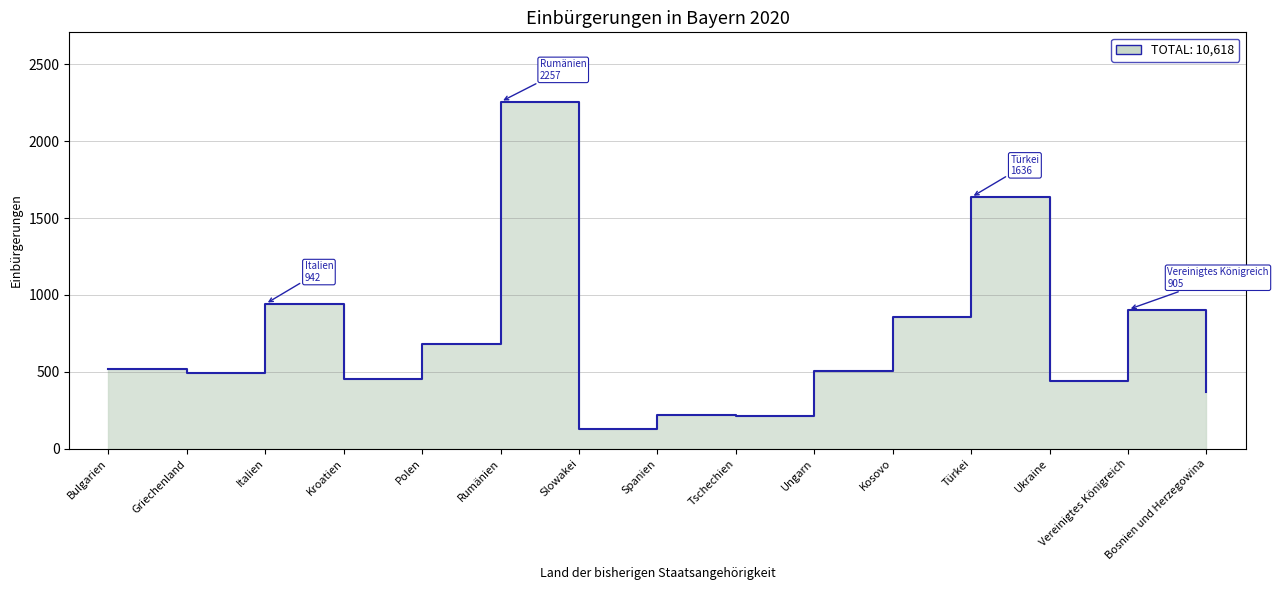

At which category does the data reach its first local peak?

Italien